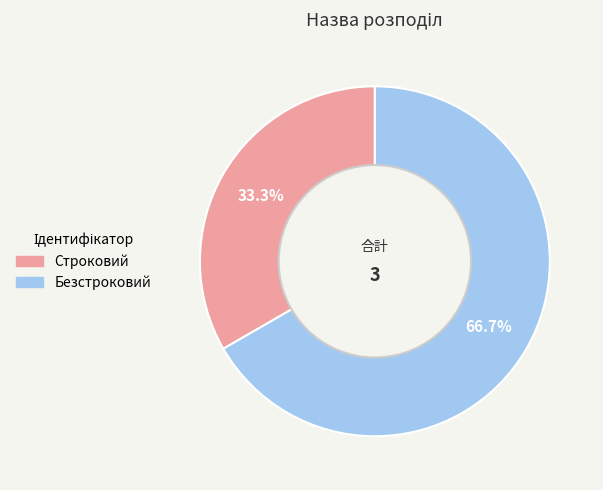

Combined, what portion of the pie is Безстроковий and Строковий?

100.0%